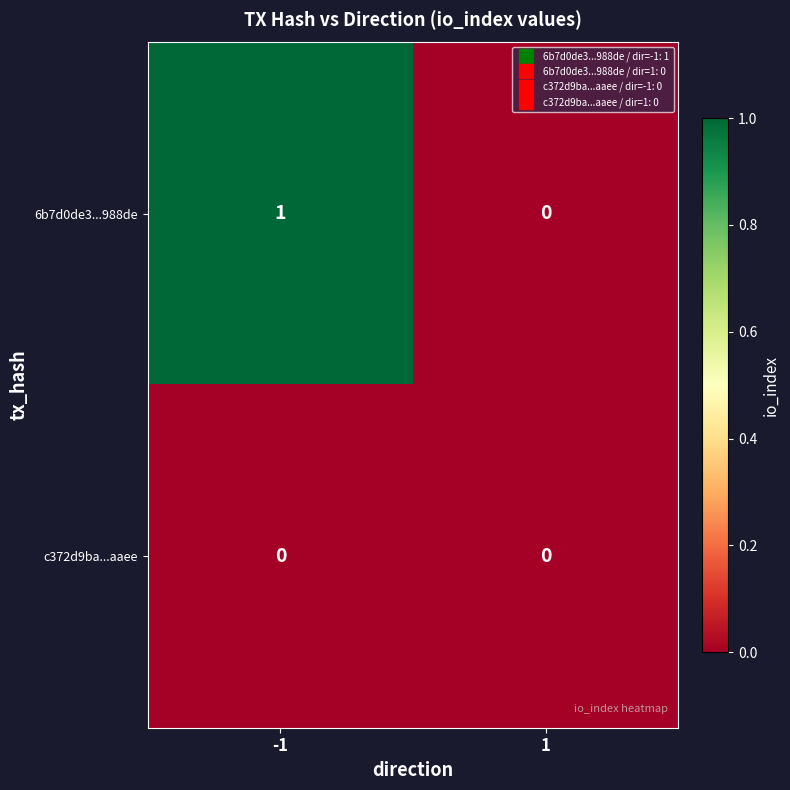

What is the maximum value shown in the chart?

1